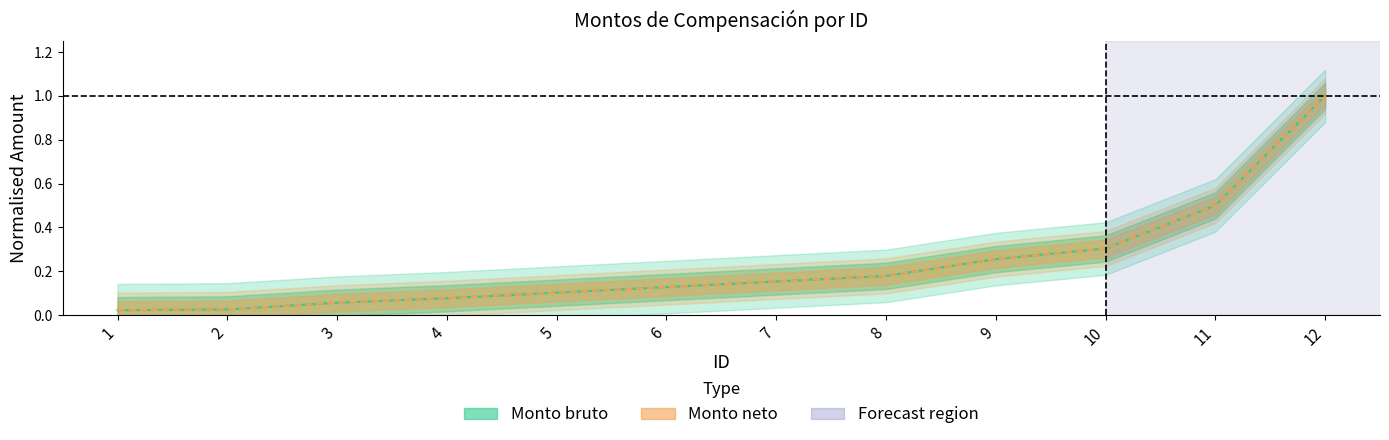

At which label does Monto bruto reach its minimum?

1